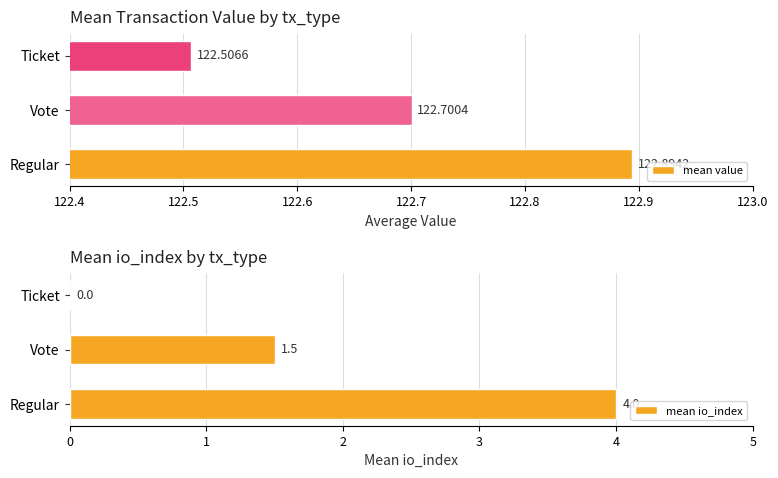

What is the value of the mean value bar at the 2nd from the left?

122.7